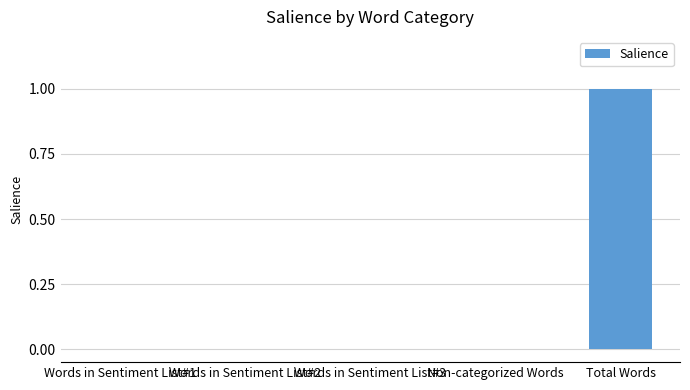

Between Words in Sentiment List#1 and Total Words, which is larger?

Total Words